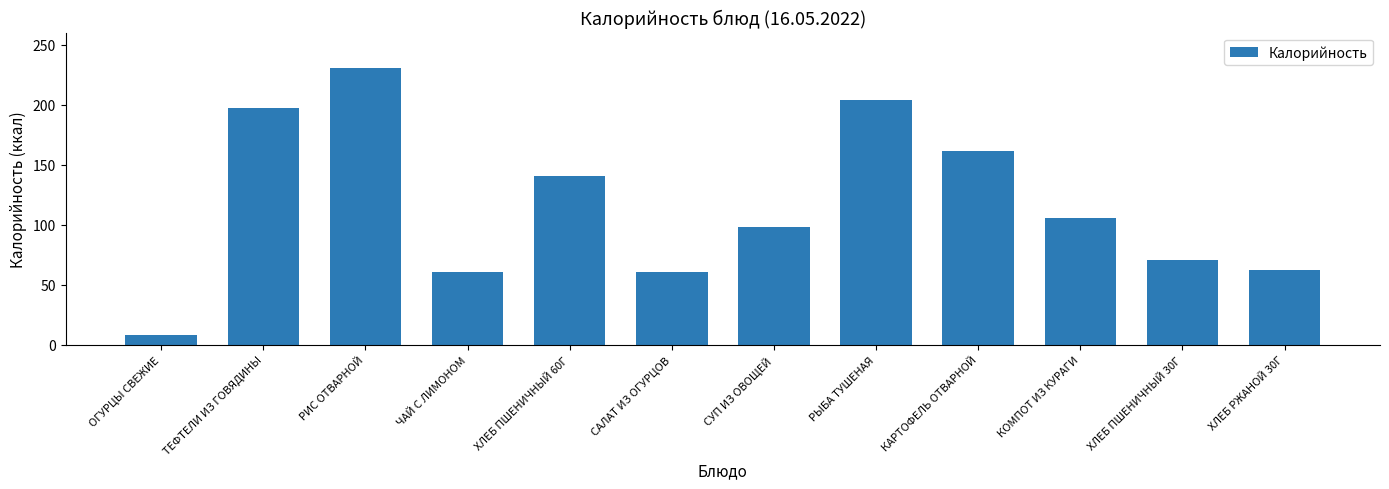

What is the label of the 4th bar from the left?

ЧАЙ С ЛИМОНОМ